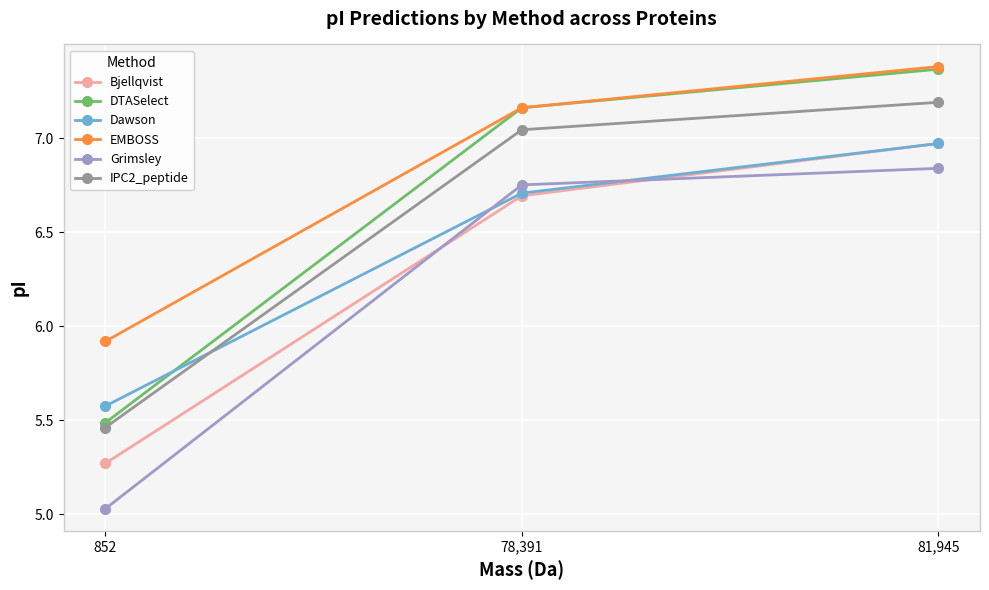

What is the difference between the highest and lowest values at 81,945?

0.5